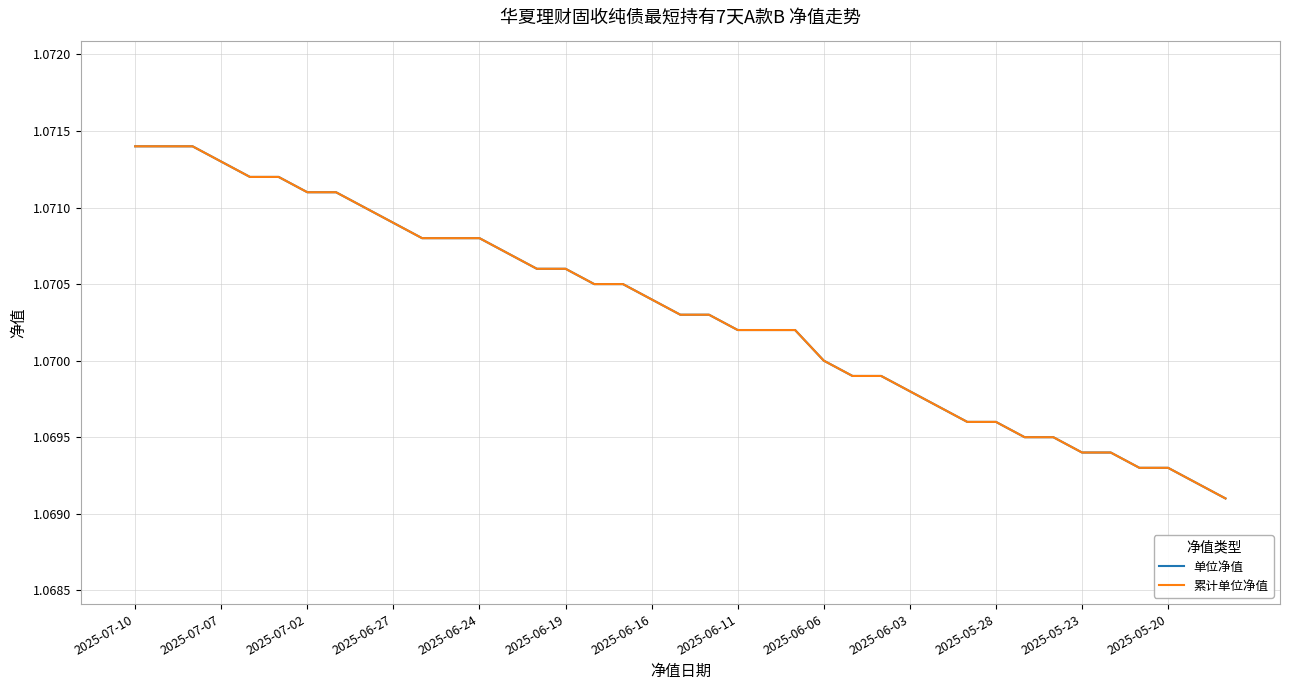

Does the chart display data point markers on the line(s)?

No